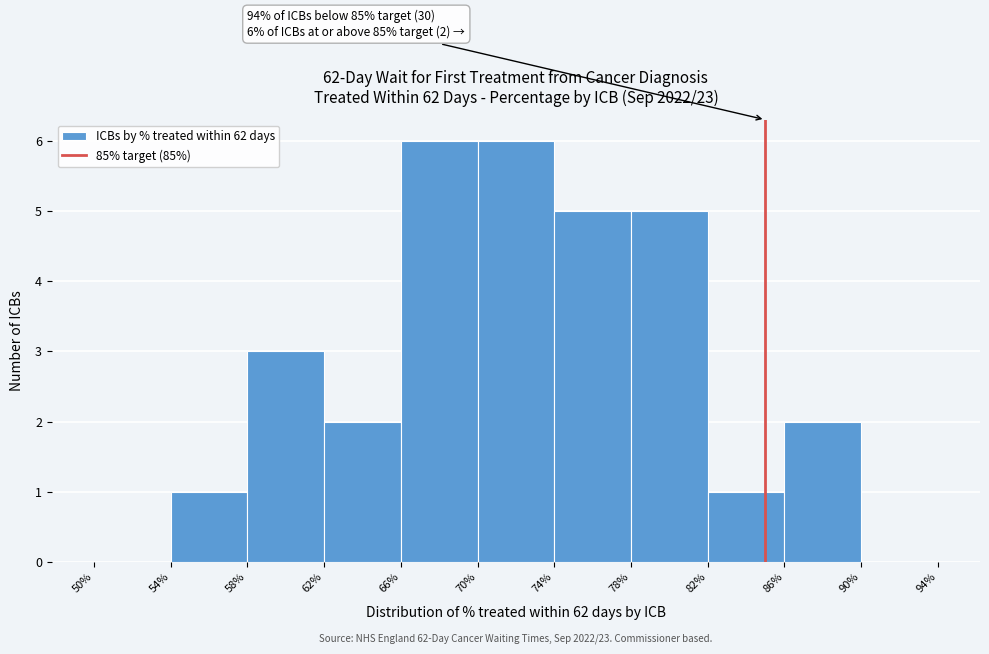

Reading left to right, transcribe all the data shown in this chart.

50%=0	54%=1	58%=3	62%=2	66%=6	70%=6	74%=5	78%=5	82%=1	86%=2	90%=0